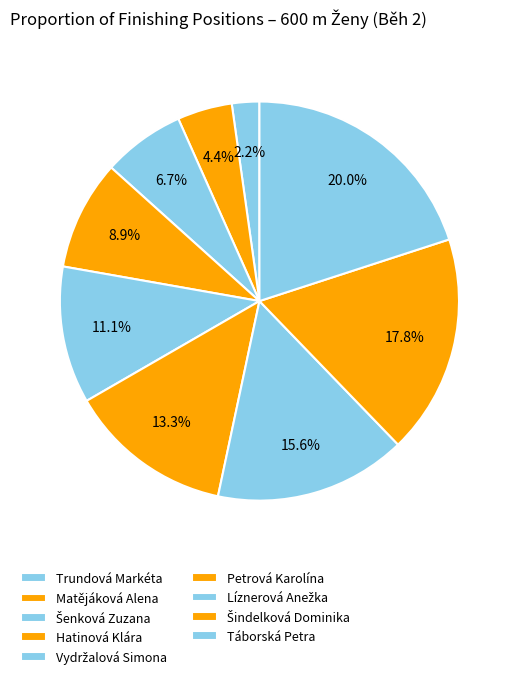

Which slice is the smallest?

Trundová Markéta